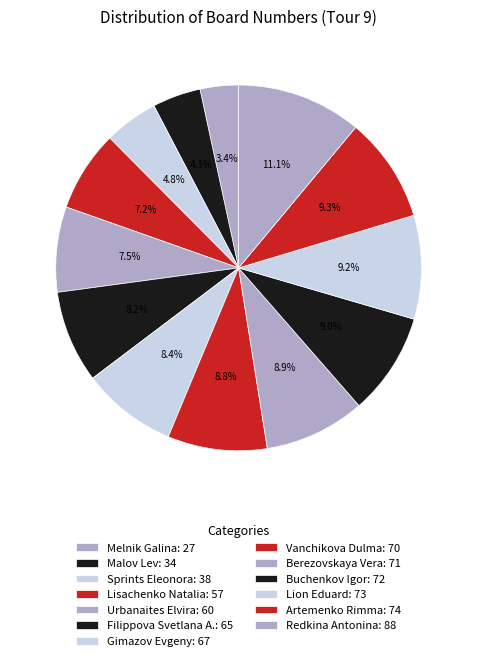

How much of the chart is everything except Berezovskaya Vera?

91.1%